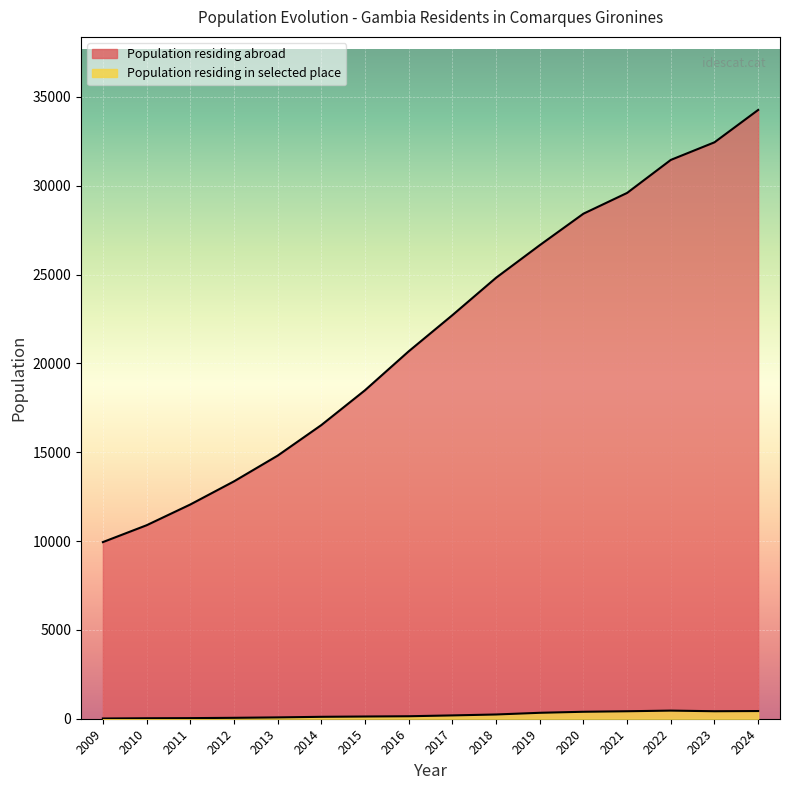

True or false: Population residing in selected place and Population residing abroad intersect in this chart.

False